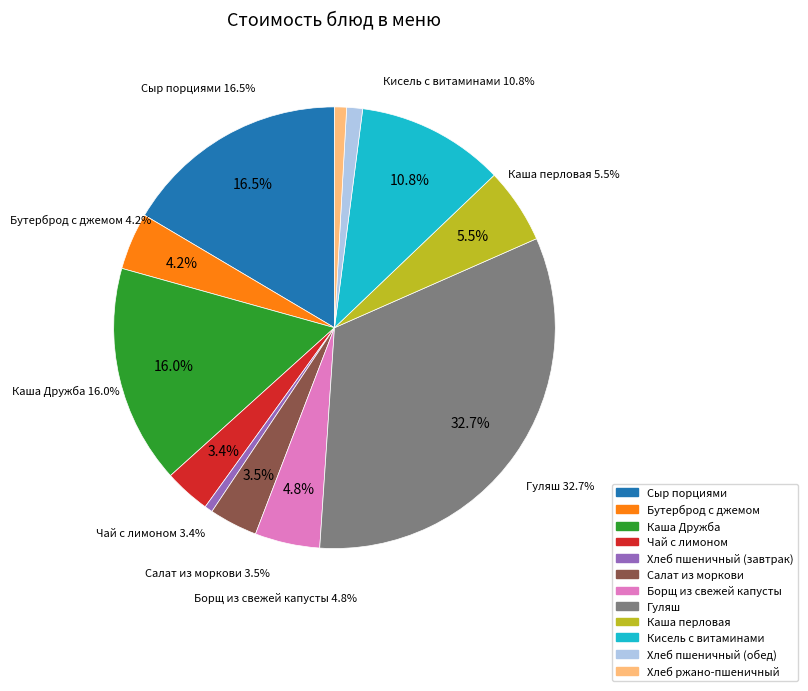

What is the smallest slice in the pie chart?

Хлеб пшеничный (завтрак)